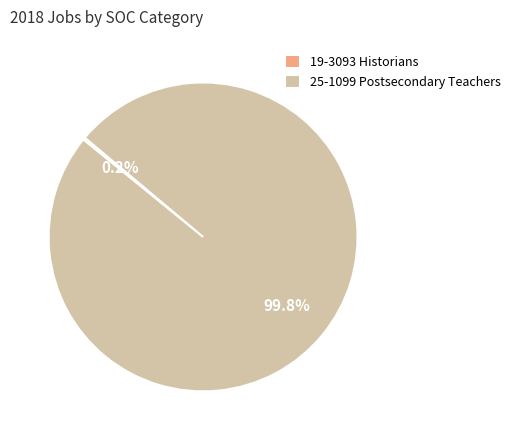

Which category accounts for the majority?

25-1099 Postsecondary Teachers